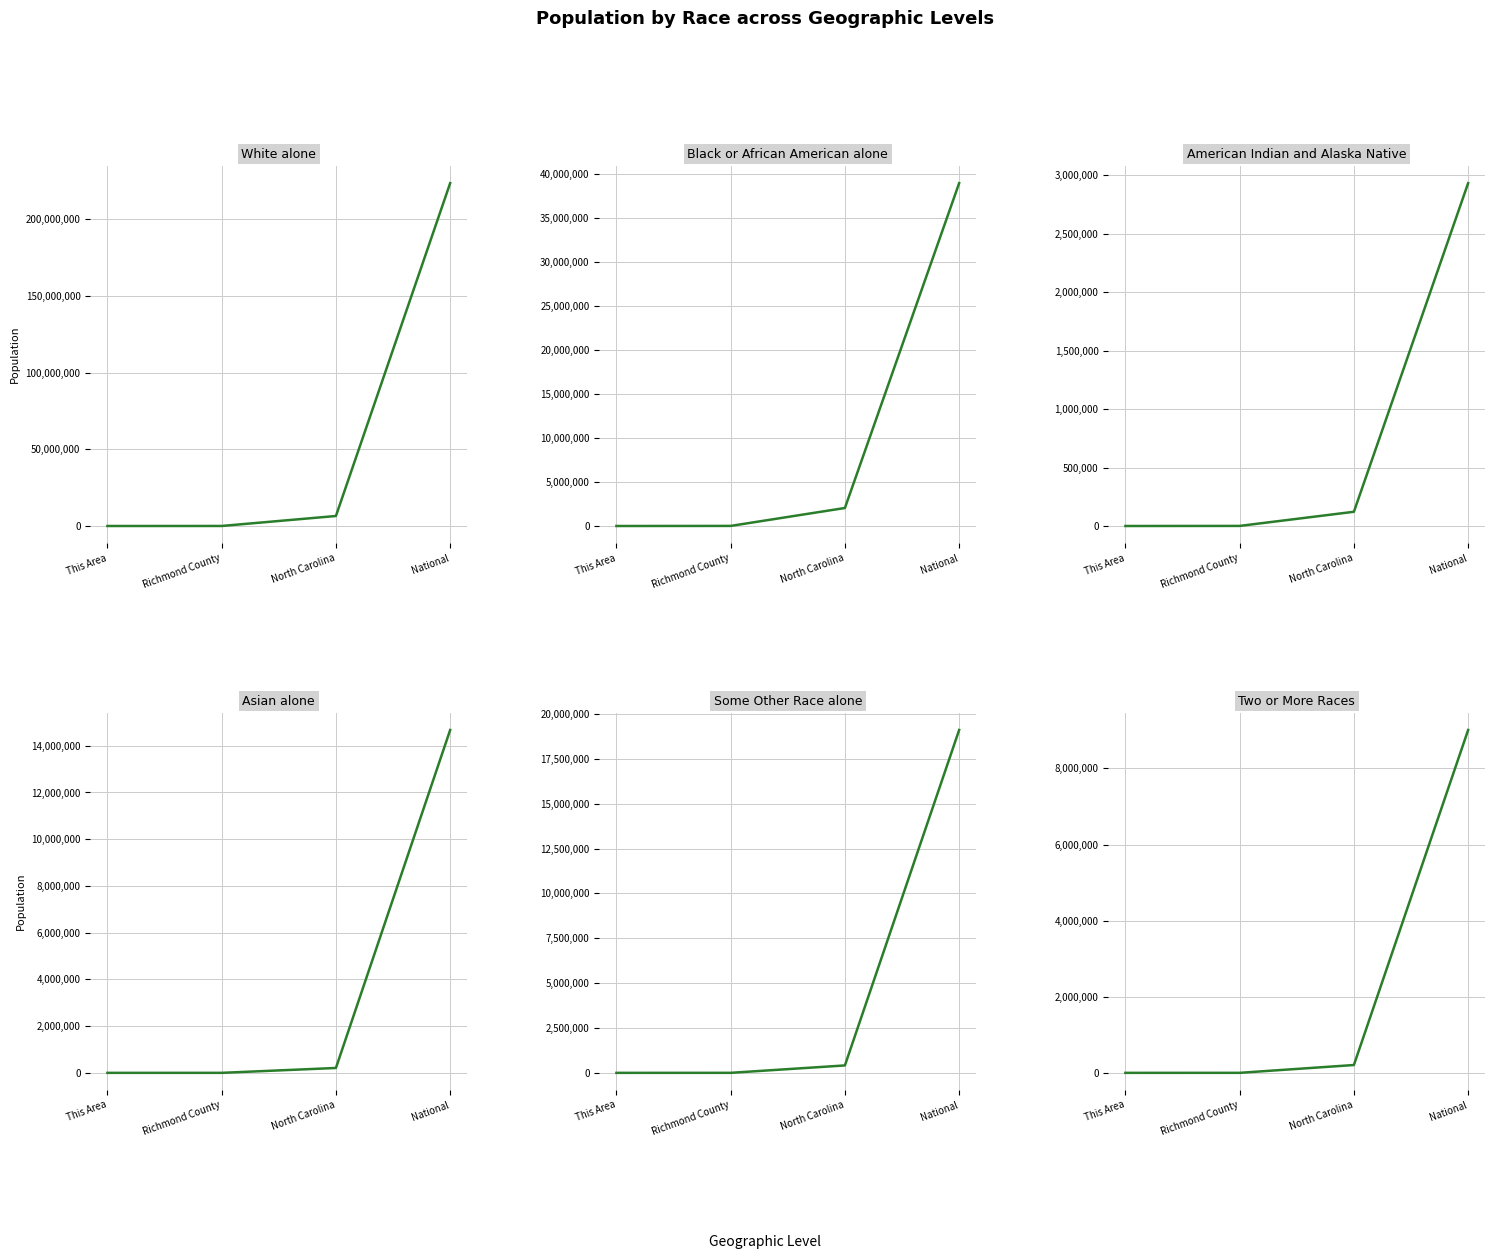

Where does the Black or African American alone series first go above 2048628?

National